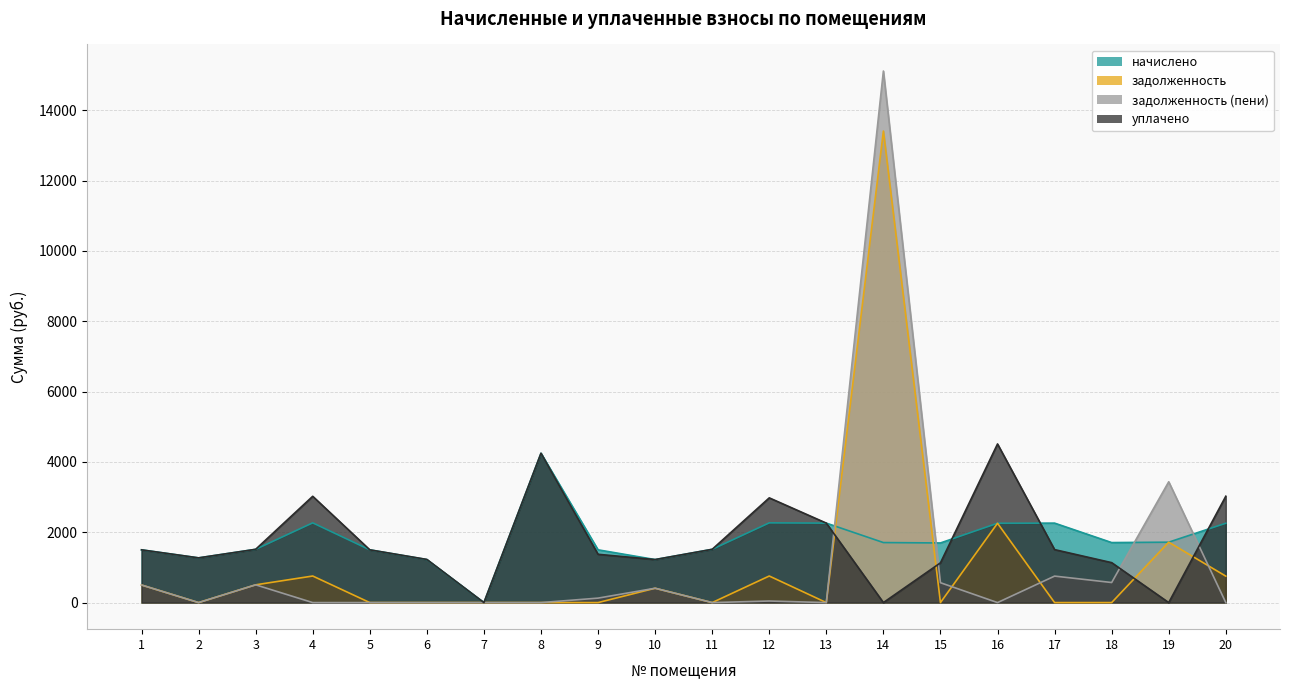

Which category has the highest value in the задолженность (пени) series?

14